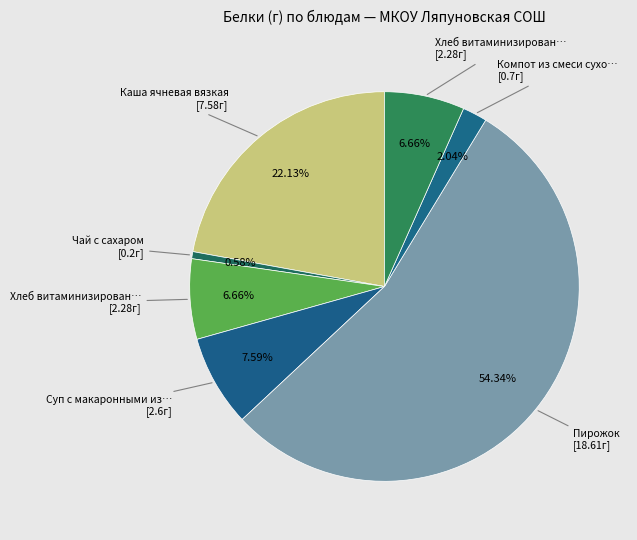

Rank the categories by value from lowest to highest.

Чай с сахаром, Компот из смеси сухофруктов, Хлеб витаминизированный (завтрак), Хлеб витаминизированный (обед), Суп с макаронными изделиями, Каша ячневая вязкая, Пирожок